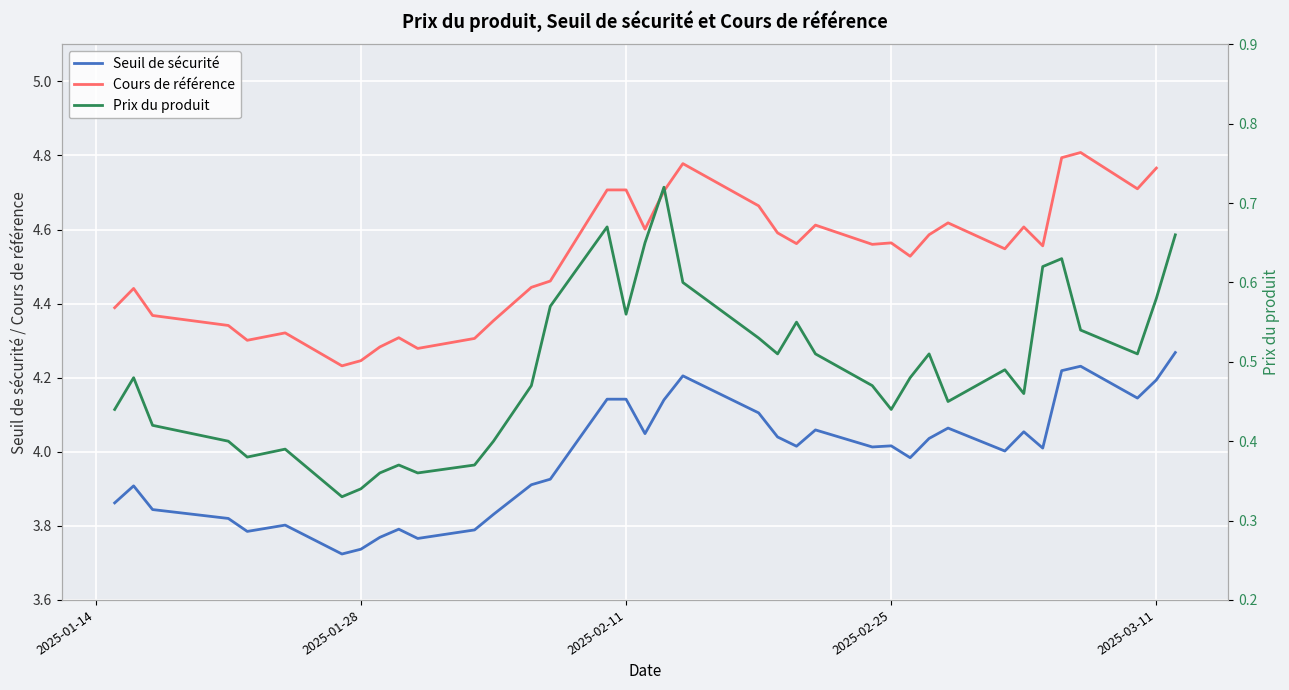

What is the greatest value displayed?

4.8